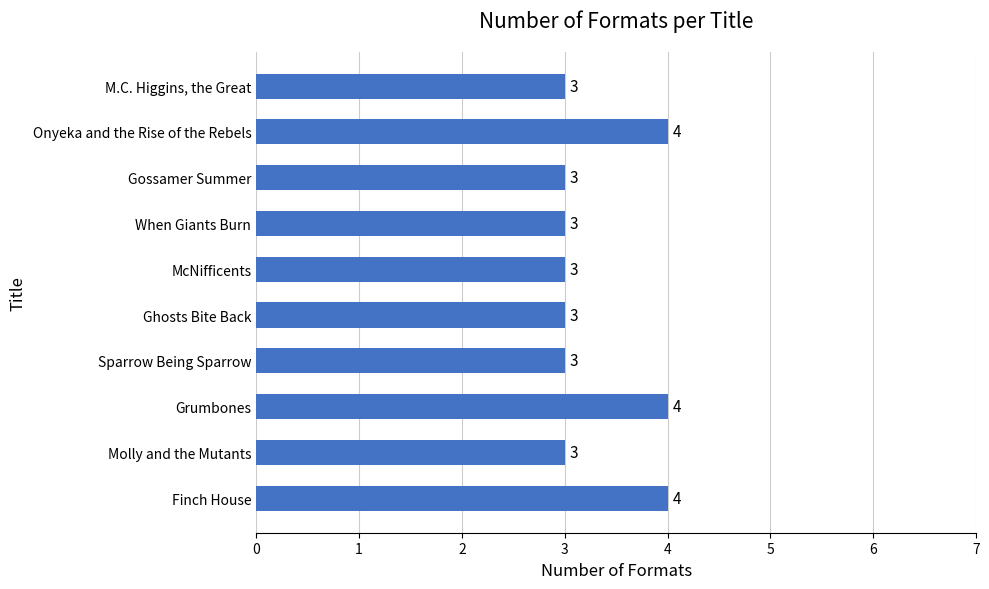

Is it true that the value at Molly and the Mutants is 2?

False